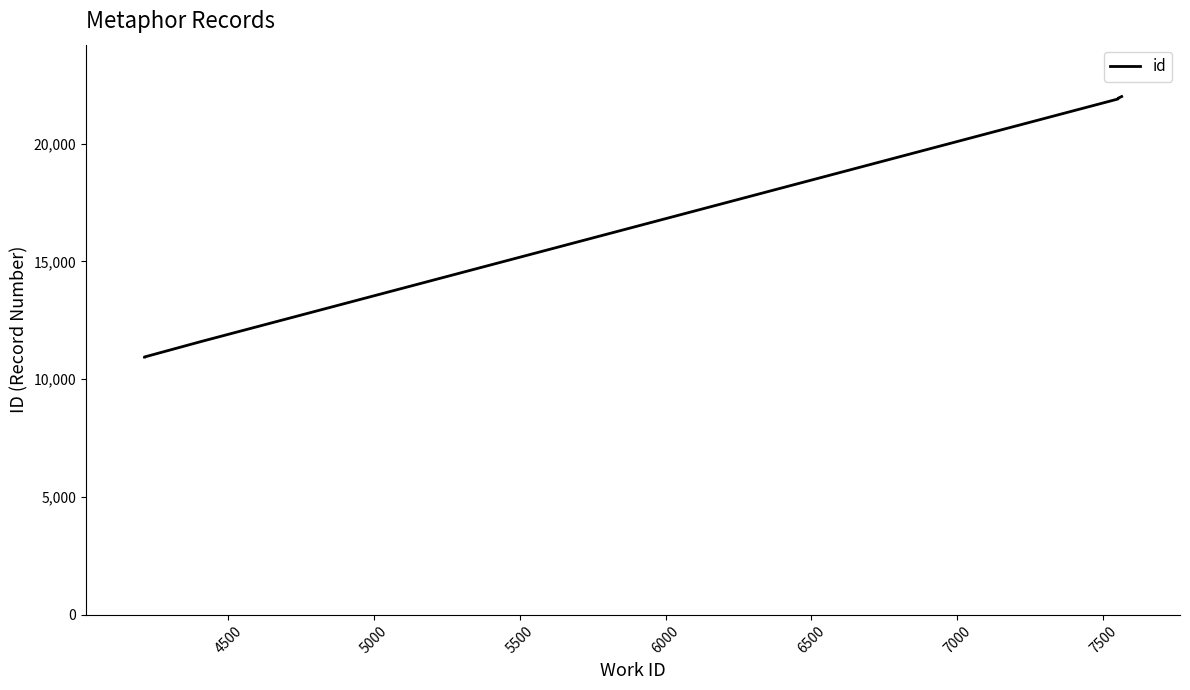

What is the difference between the maximum and minimum values?

11056